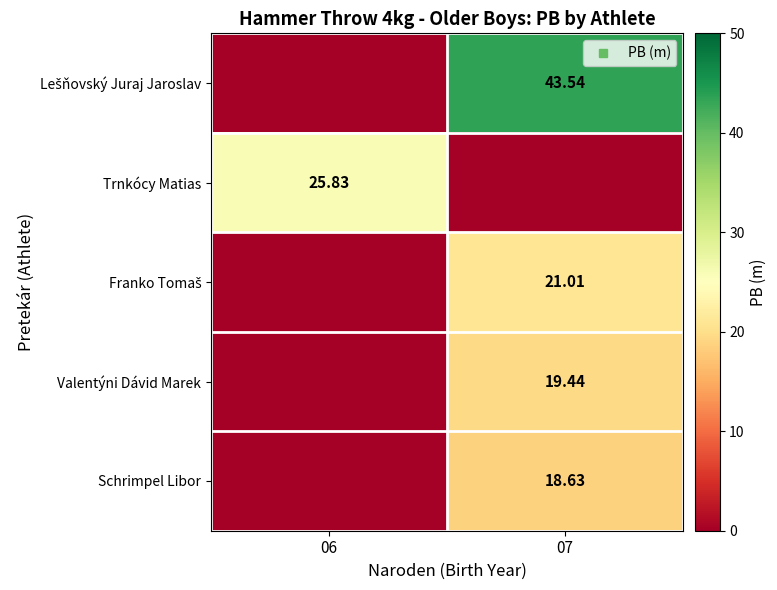

How many values in the Trnkócy Matias series are below 25?

1